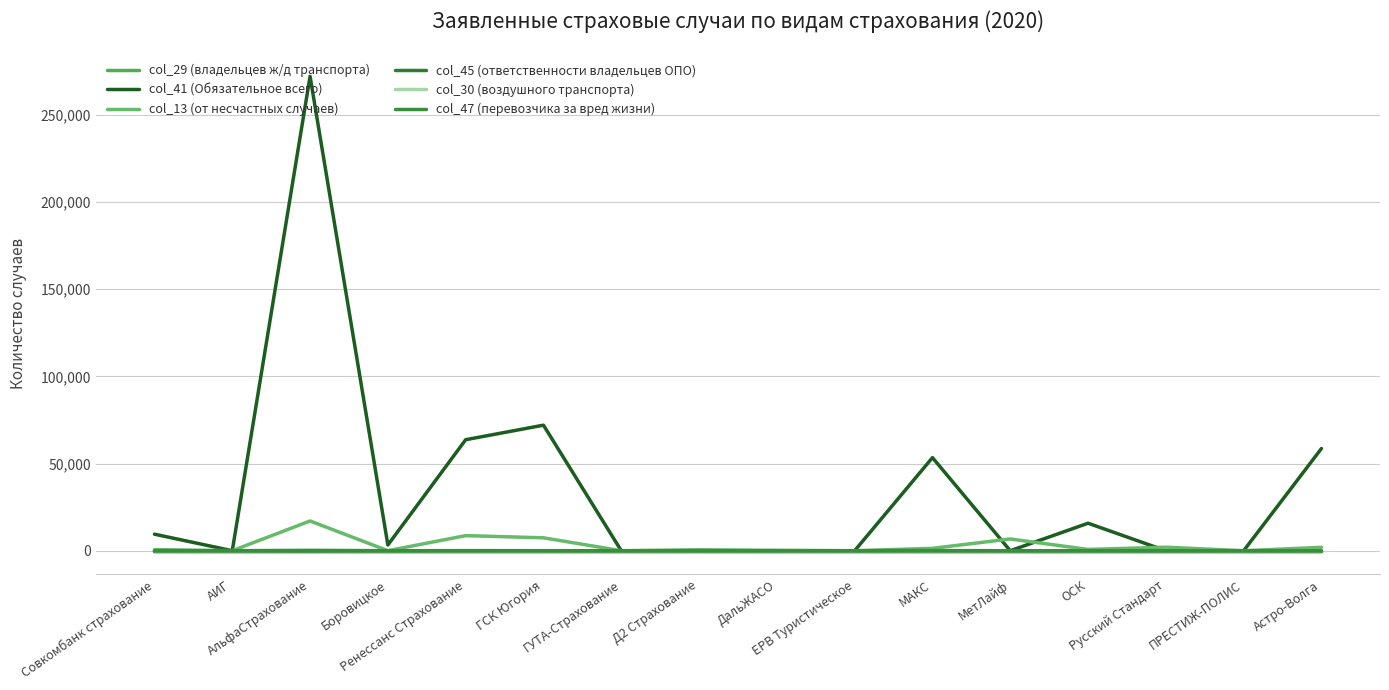

List the labels in order of col_41 (Обязательное всего) value, smallest first.

АИГ, ГУТА-Страхование, ДальЖАСО, ЕРВ Туристическое, МетЛайф, Русский Стандарт, ПРЕСТИЖ-ПОЛИС, Д2 Страхование, Боровицкое, Совкомбанк страхование, ОСК, МАКС, Астро-Волга, Ренессанс Страхование, ГСК Югория, АльфаСтрахование